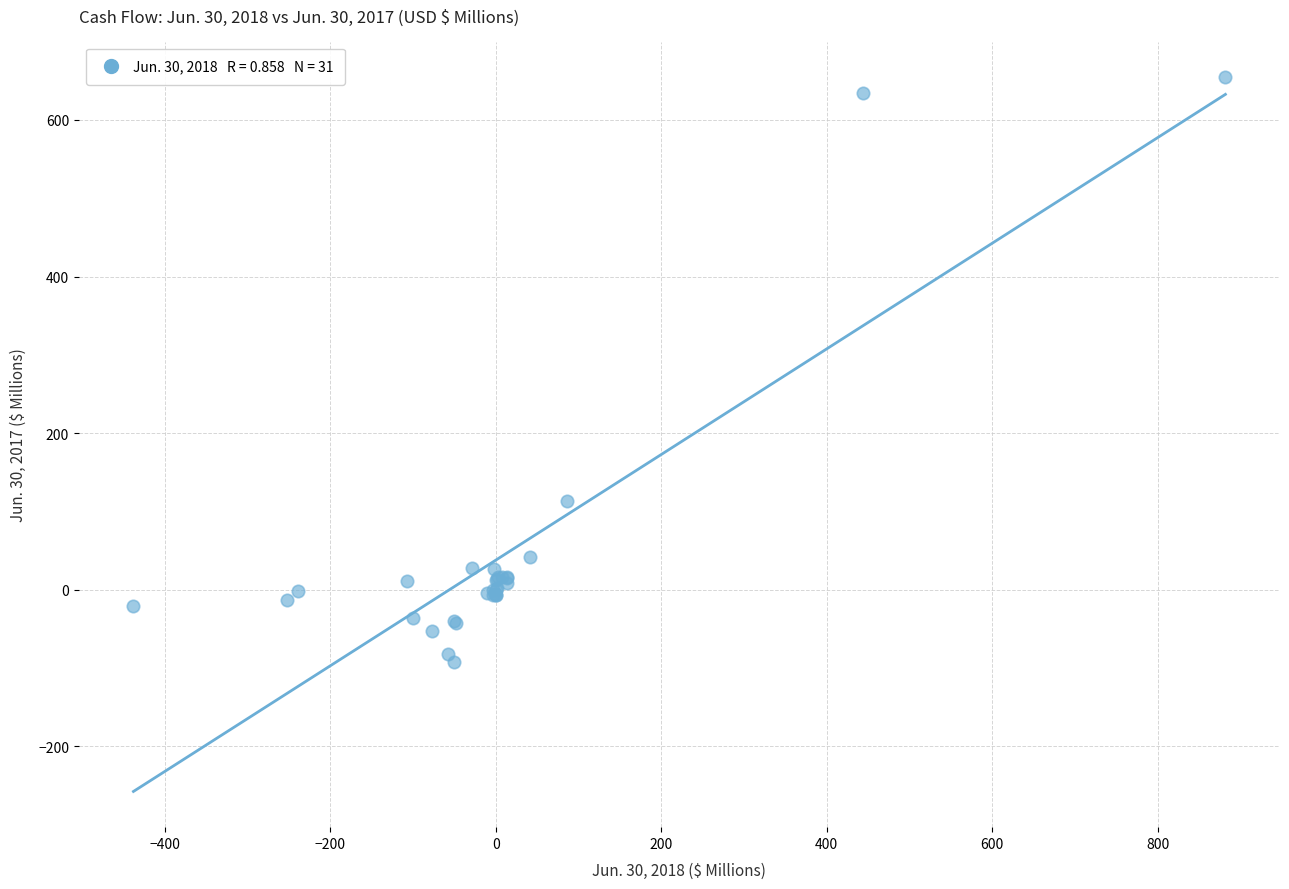

What Y value in the scatter plot is closest to 281?

113.0